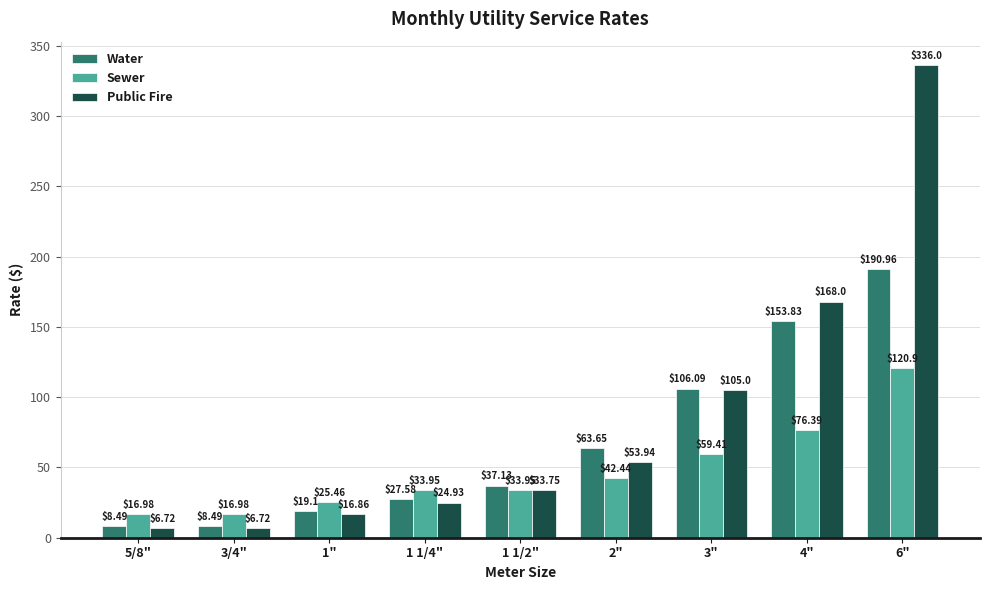

What is the sum of the Water values at 5/8" and 1 1/4"?

36.1